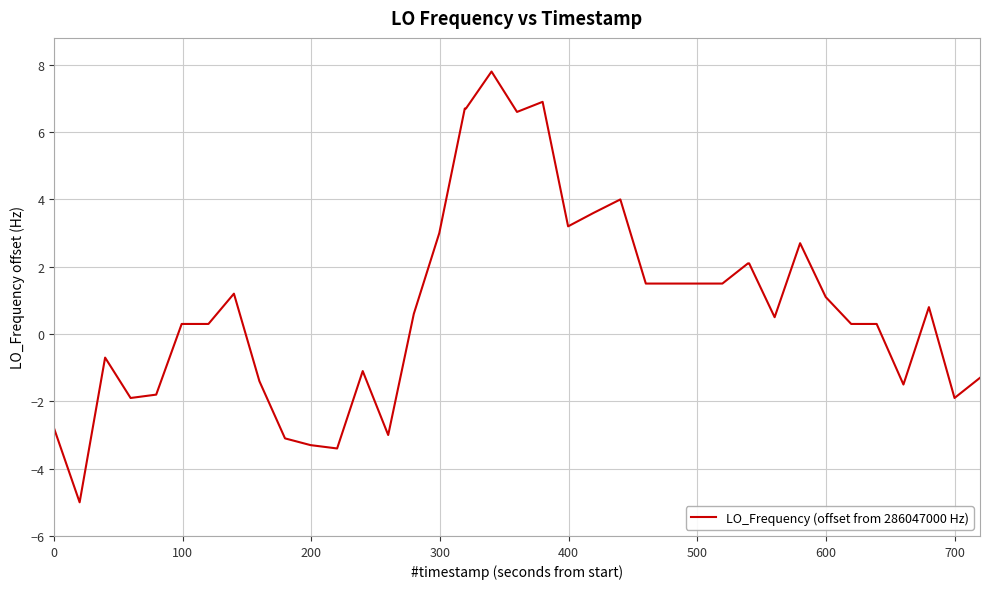

What is the smallest value displayed?

-5.0